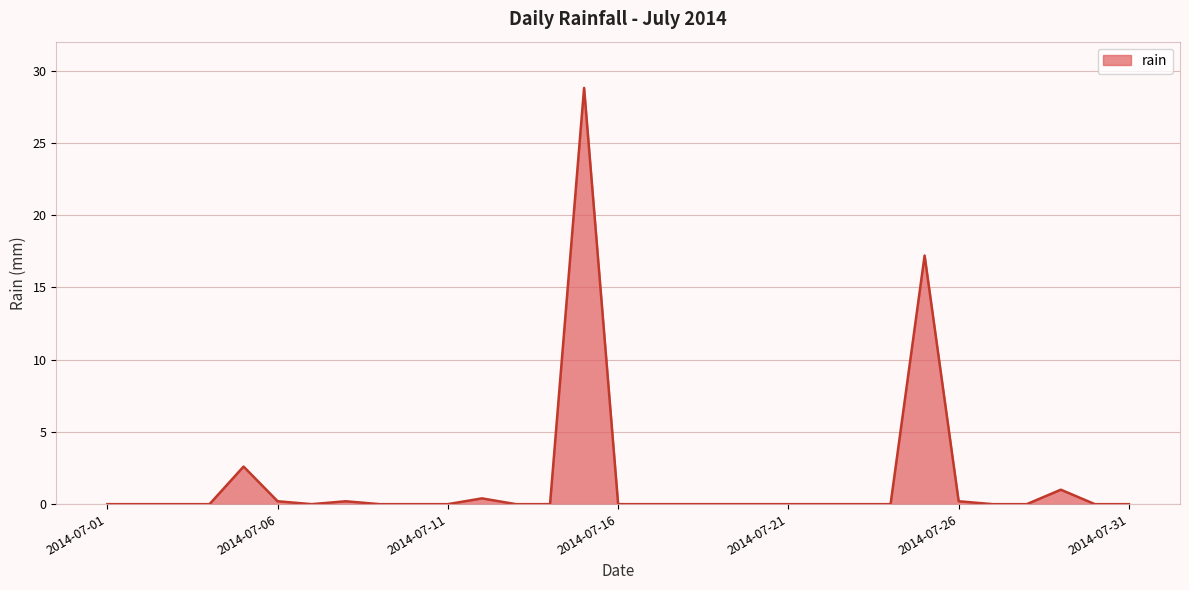

What is the maximum value shown in the chart?

28.8